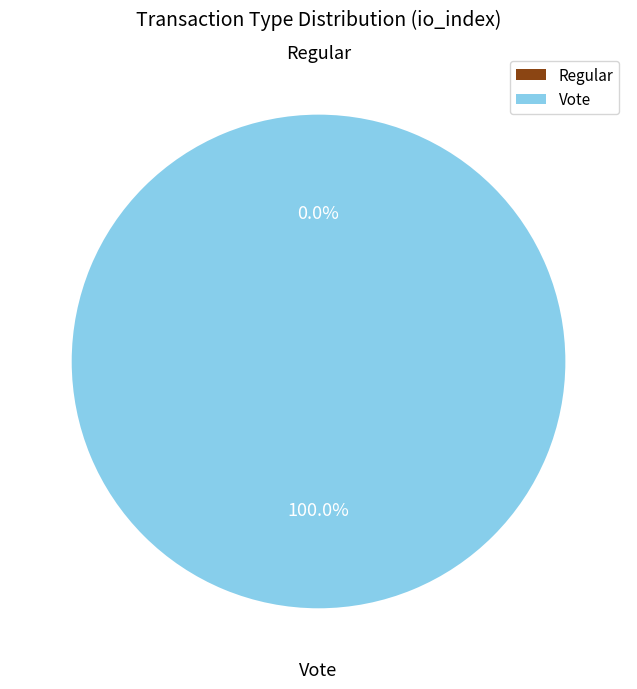

To the nearest percent, what is the combined percentage of io_index=0 (Regular) and io_index=2 (Vote)?

100%